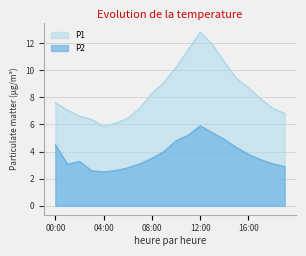

True or false: P2 and P1 cross at least once.

False